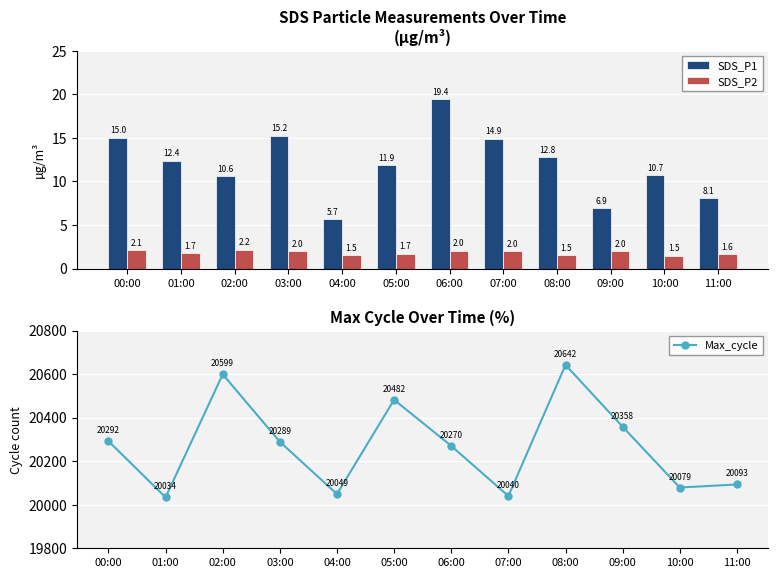

Which has a higher value, 02:00 or 05:00?

05:00